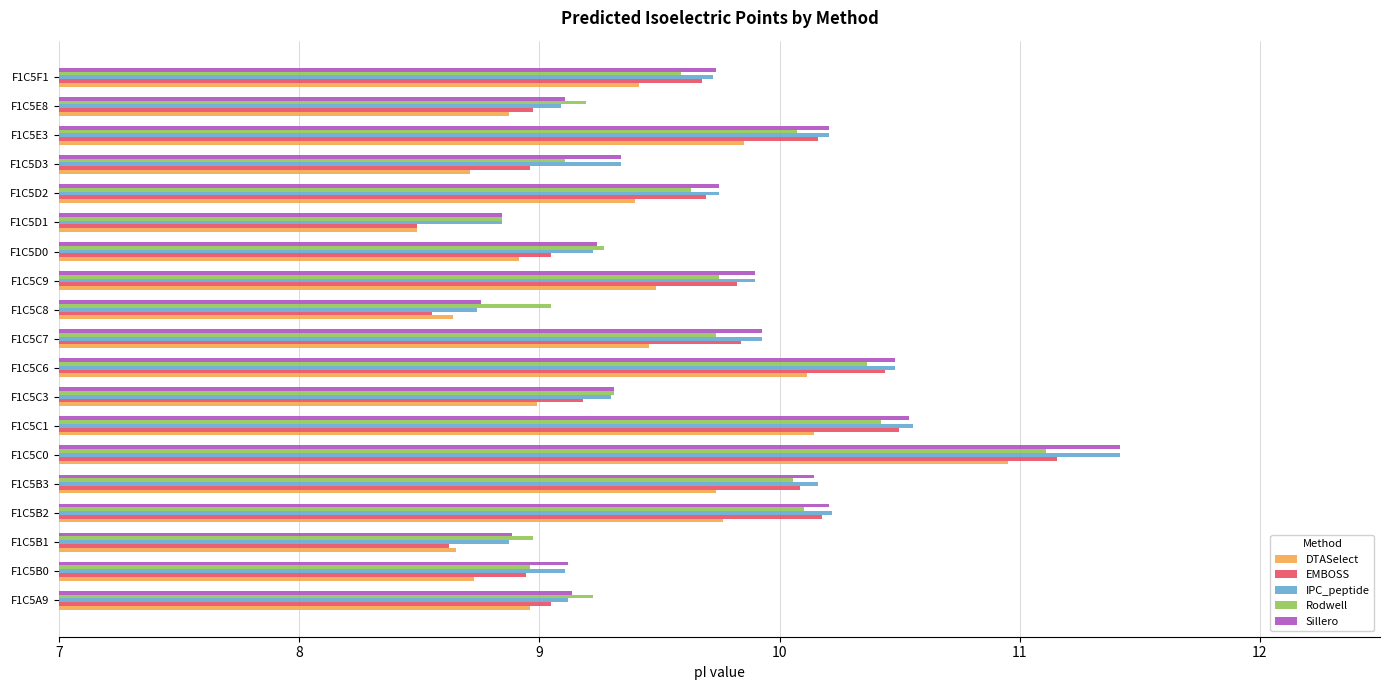

Which category has the highest value in the Sillero series?

F1C5C0